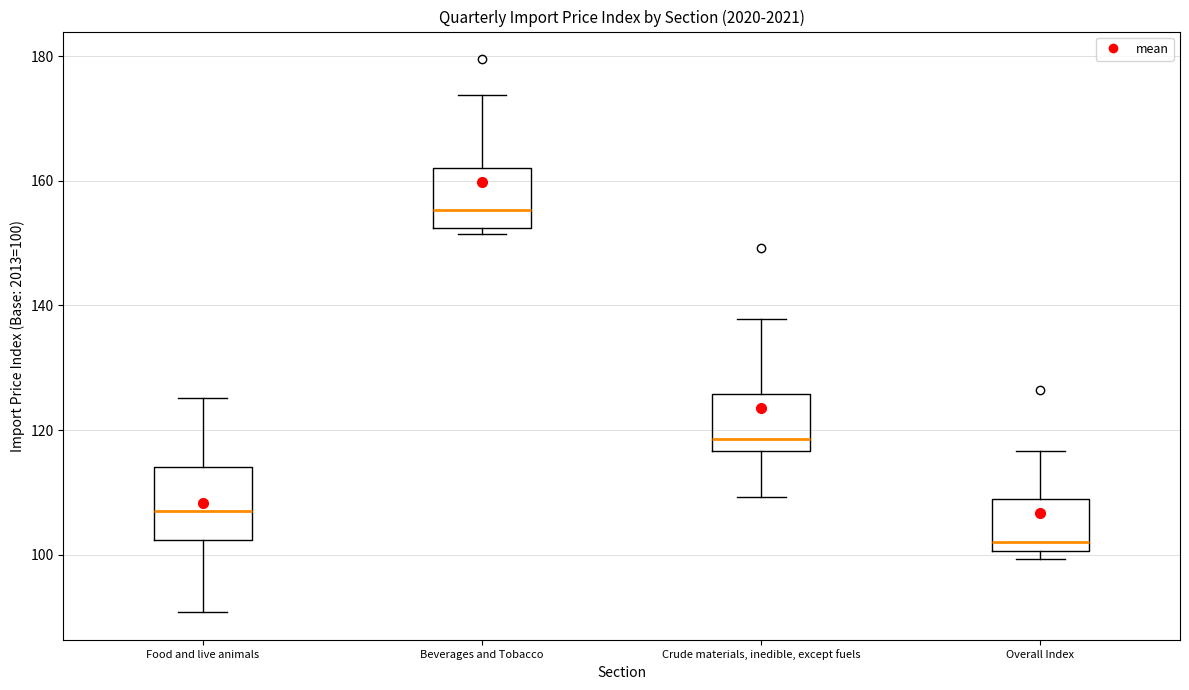

Reading left to right, transcribe this box plot: for each box, give where its median line is, the range the box spans, and where its two whiskers end, as read against the y-axis. The values are not printed on the chart, so give them approximately, as read against the axis.

Food and live animals: median 106, box 102 to 114, whiskers 90 to 126
Beverages and Tobacco: median 156, box 152 to 162, whiskers 152 (just below the box's lower edge) to 174
Crude materials, inedible, except fuels: median 118, box 116 to 126, whiskers 110 to 138
Overall Index: median 102, box 100 to 108, whiskers 100 (just below the box's lower edge) to 116